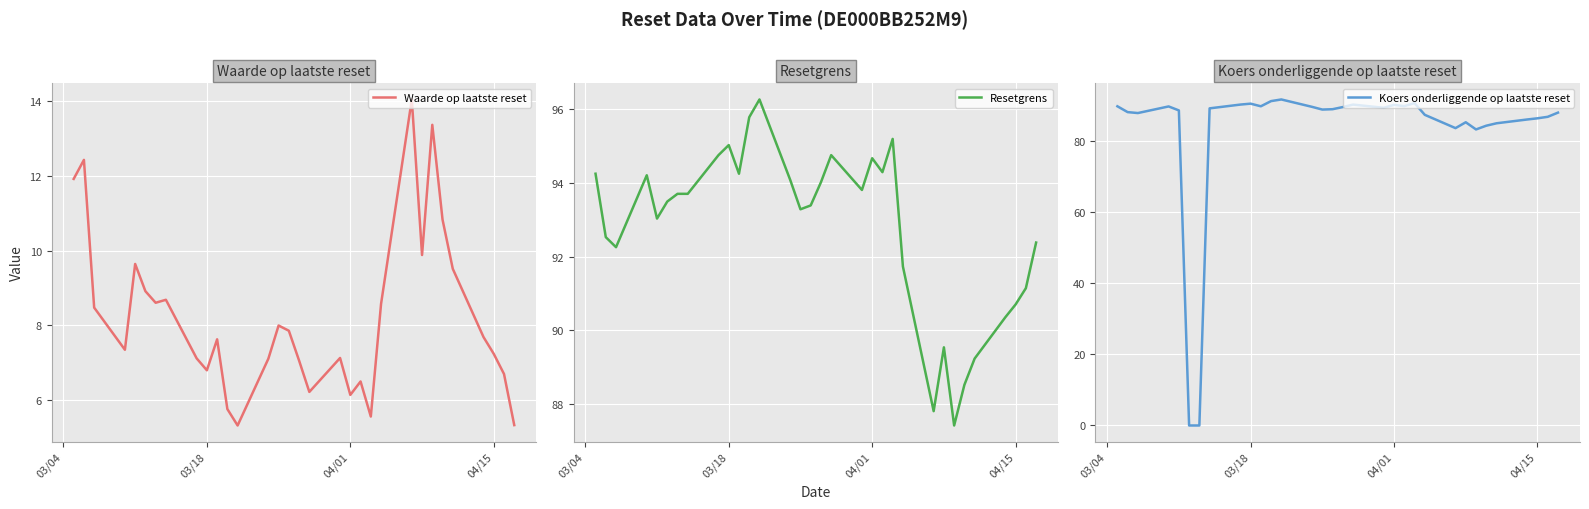

Which series has the largest range (max minus min)?

Koers onderliggende op laatste reset